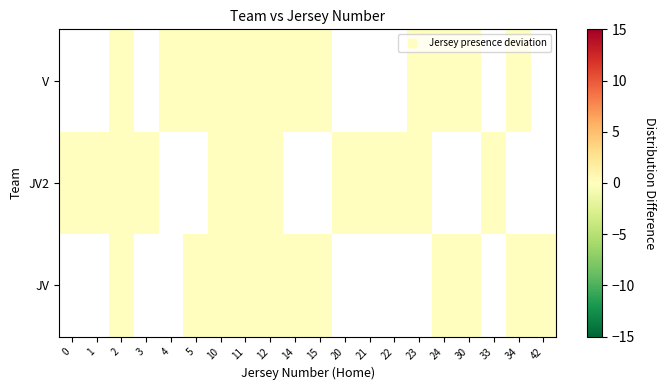

Count the V values in the range 0 to 1.

12